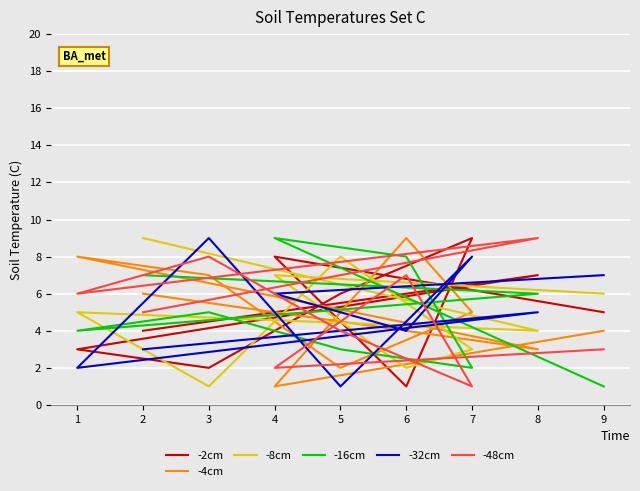

What is the difference between the maximum and minimum values in the -48cm series?

8